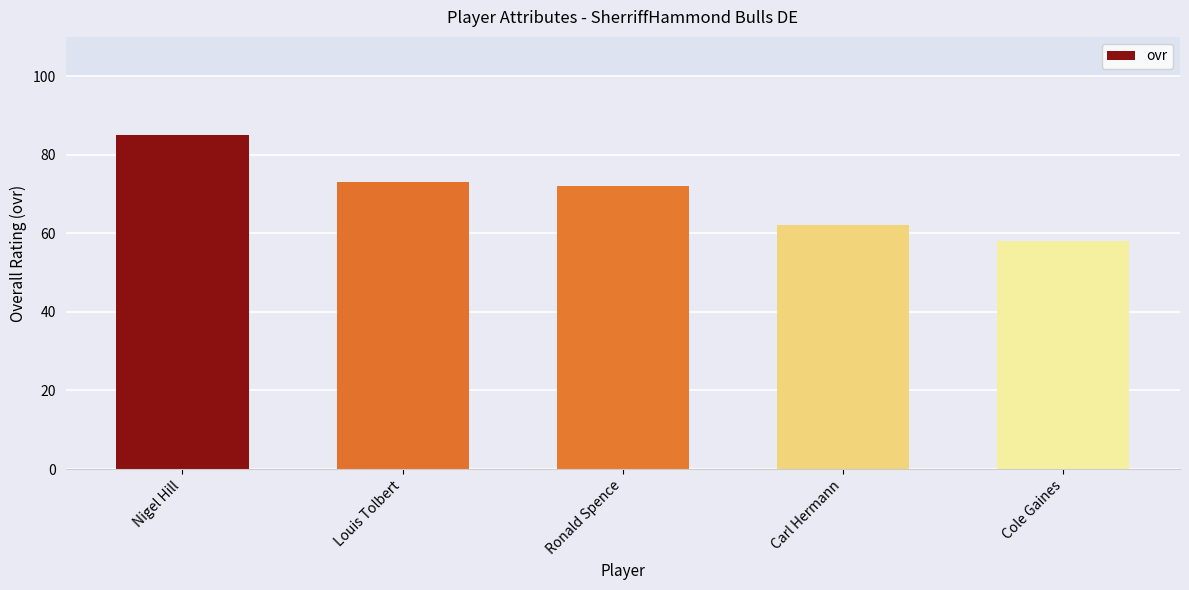

What is the maximum value shown in the chart?

85